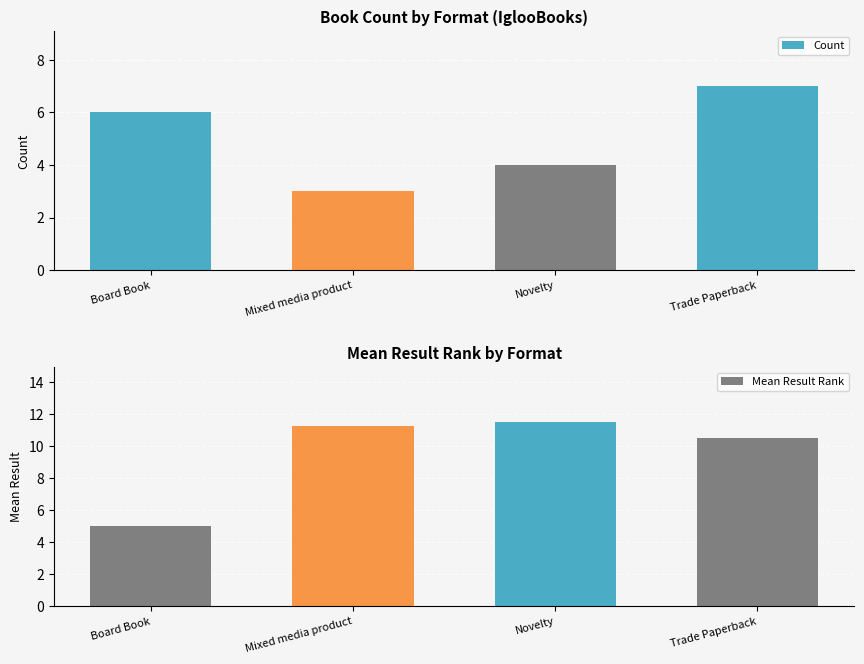

Which series has the widest spread of values?

Mean Result Rank